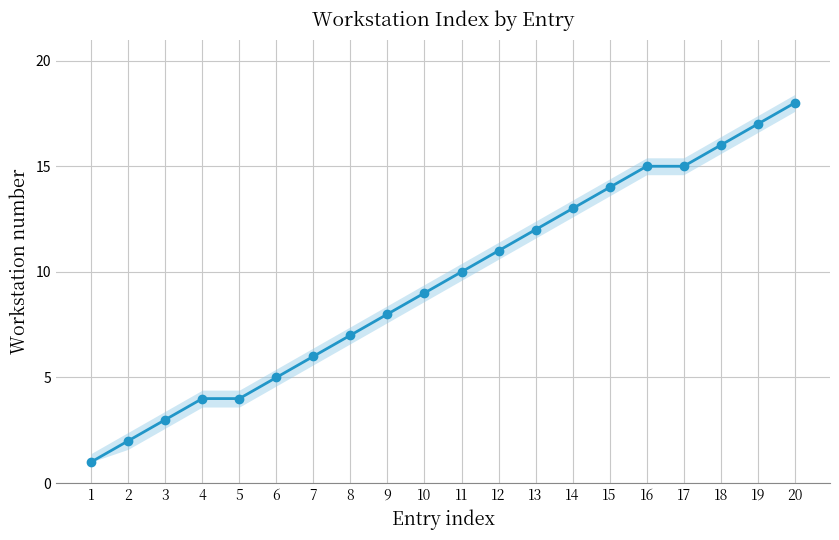

What is the change in value from 13 to 18?

+4